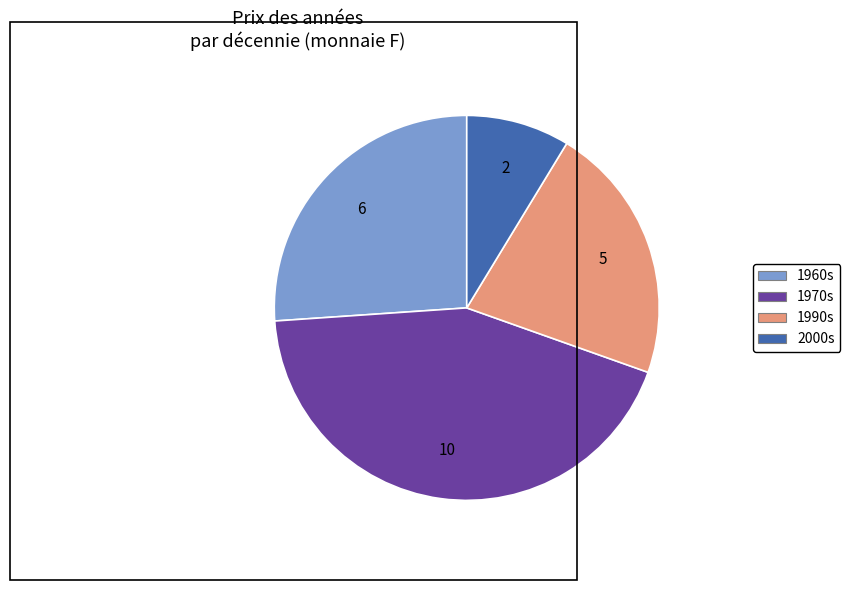

Does any single category account for the majority?

No